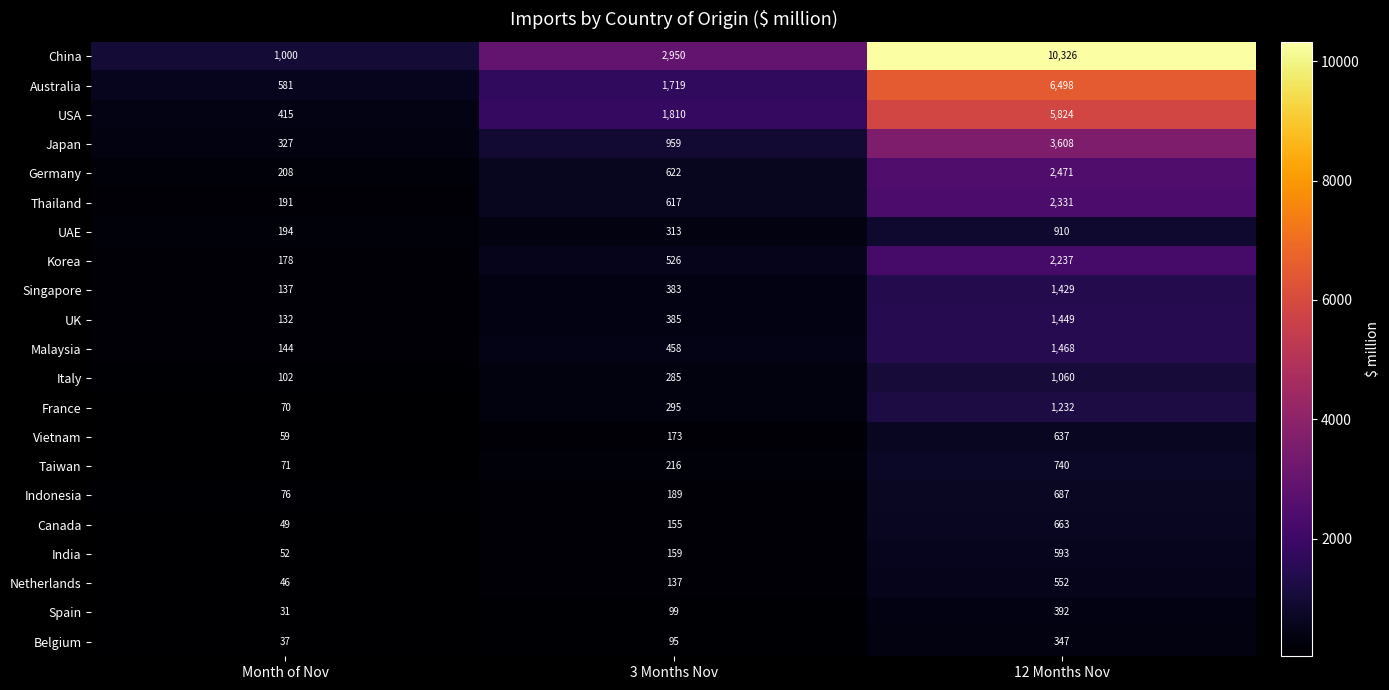

What is the approximate value of Korea at 3 Months Nov, to the nearest 50?

550